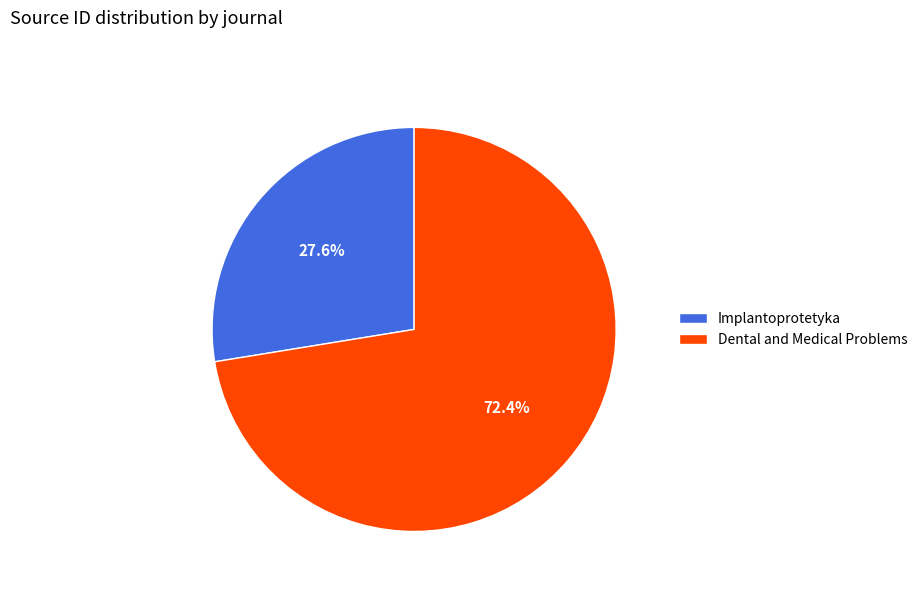

What percentage is the Dental and Medical Problems slice, to the nearest percent?

72%